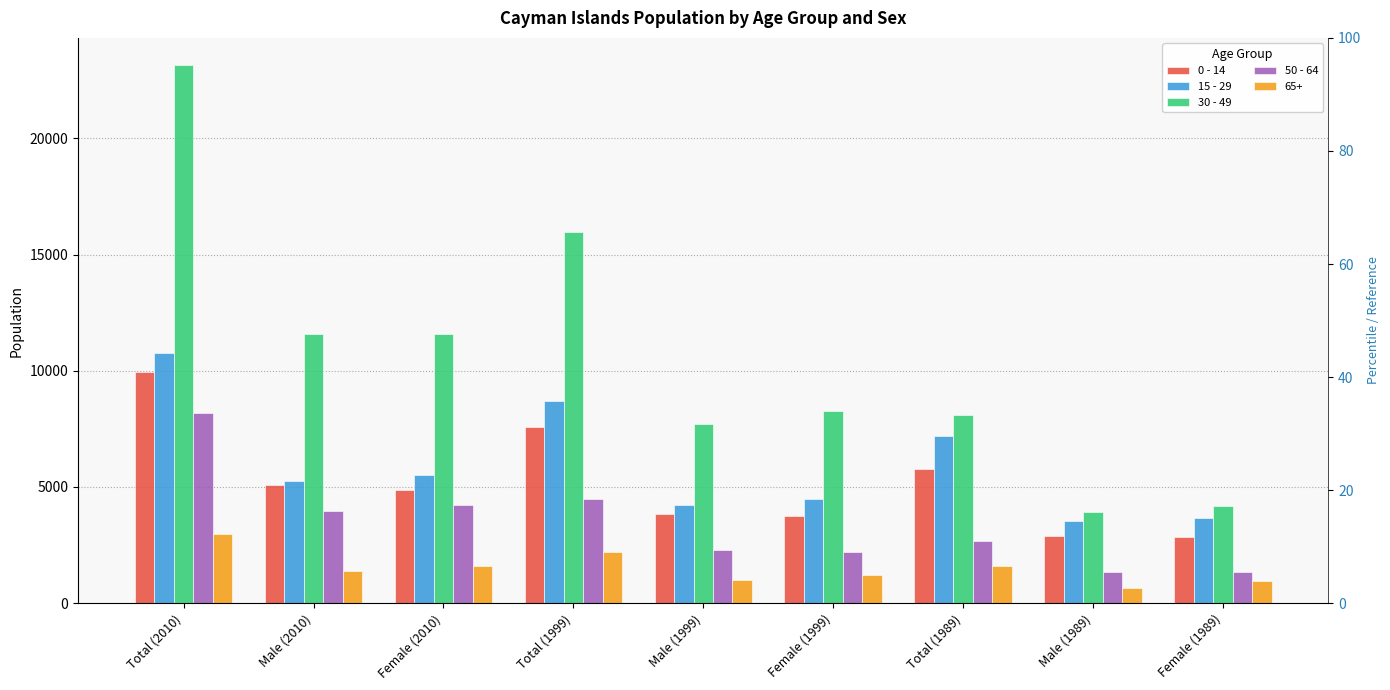

How many categories are shown in the chart?

9